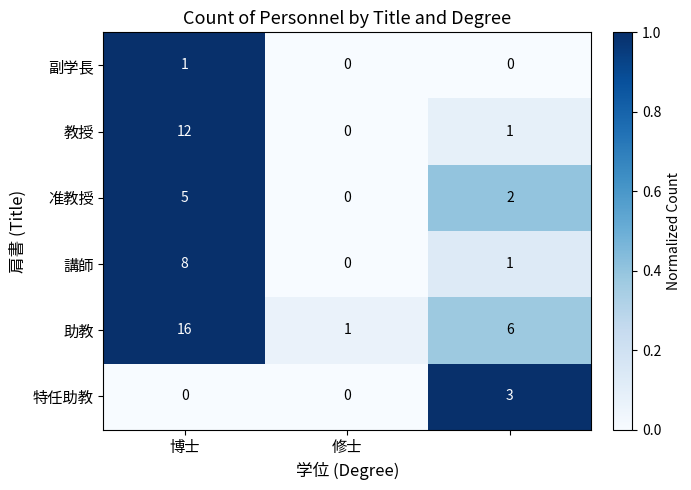

How many series are shown in this chart?

6